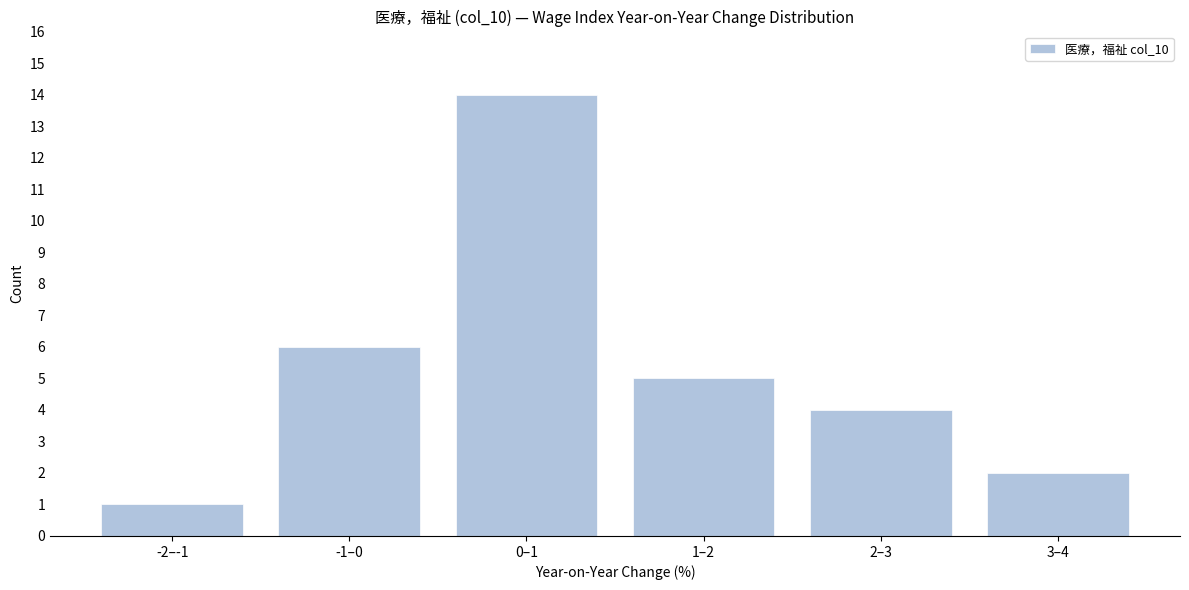

Reading left to right, list all the values displayed in this chart.

1	6	14	5	4	2